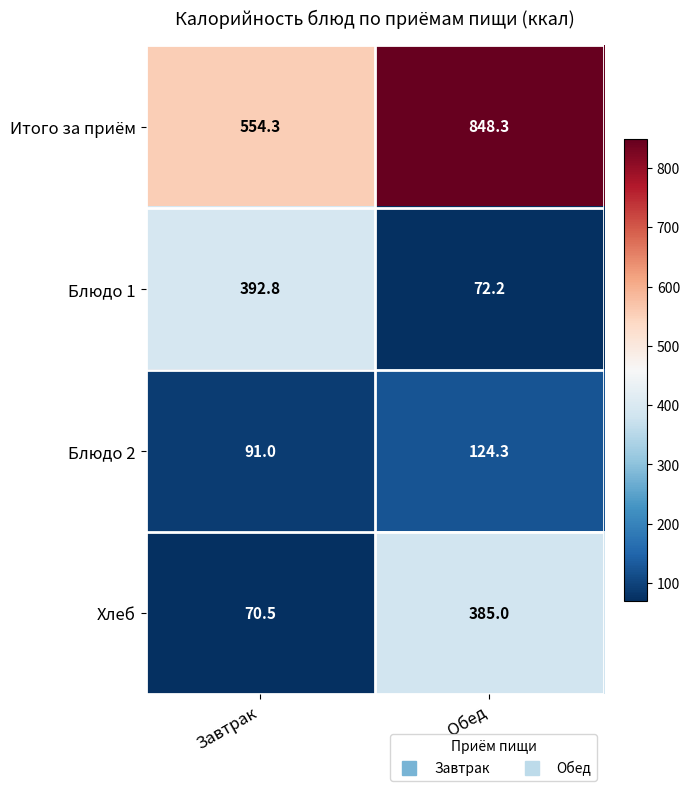

The value of Блюдо 1 at Обед is 106.2. True or false?

False